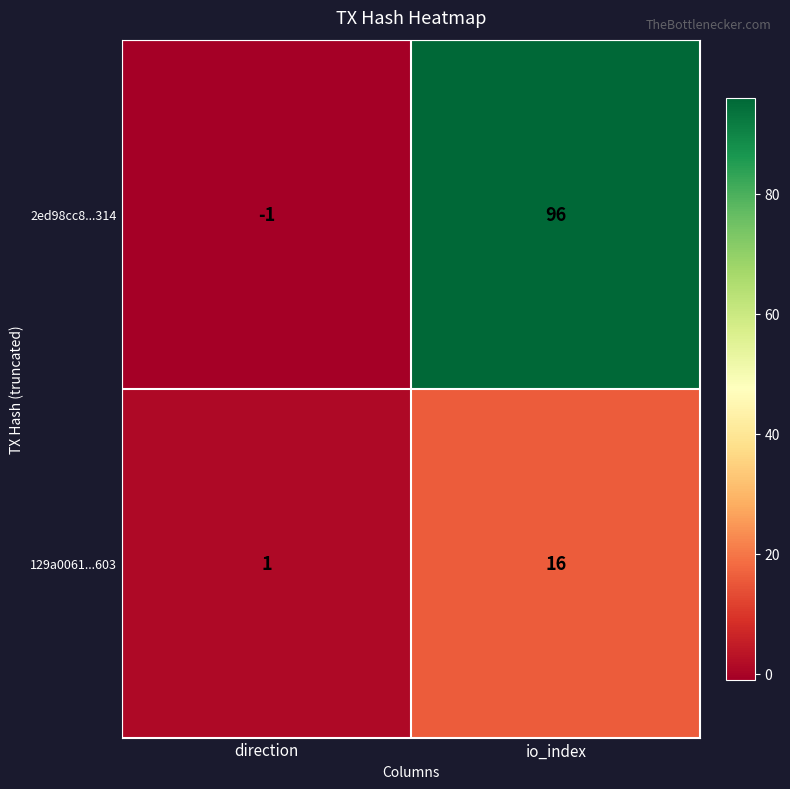

Is it true that 2ed98cc8...314 equals -1 at direction?

True